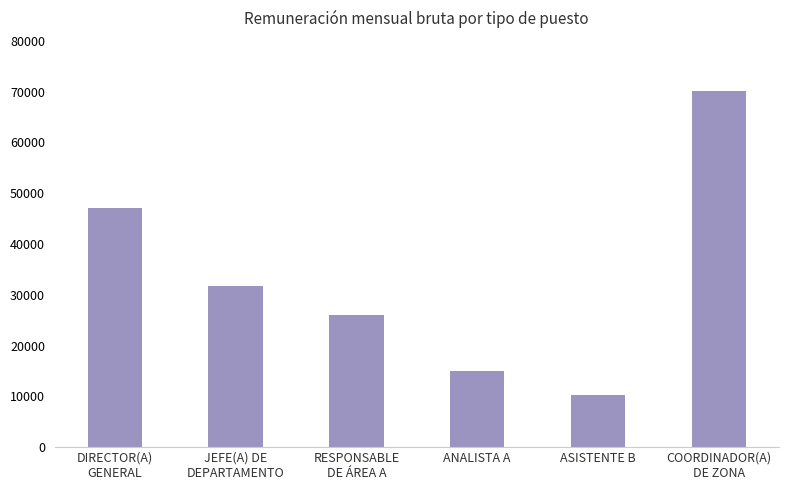

What value does the data have at ANALISTA A?

14931.0